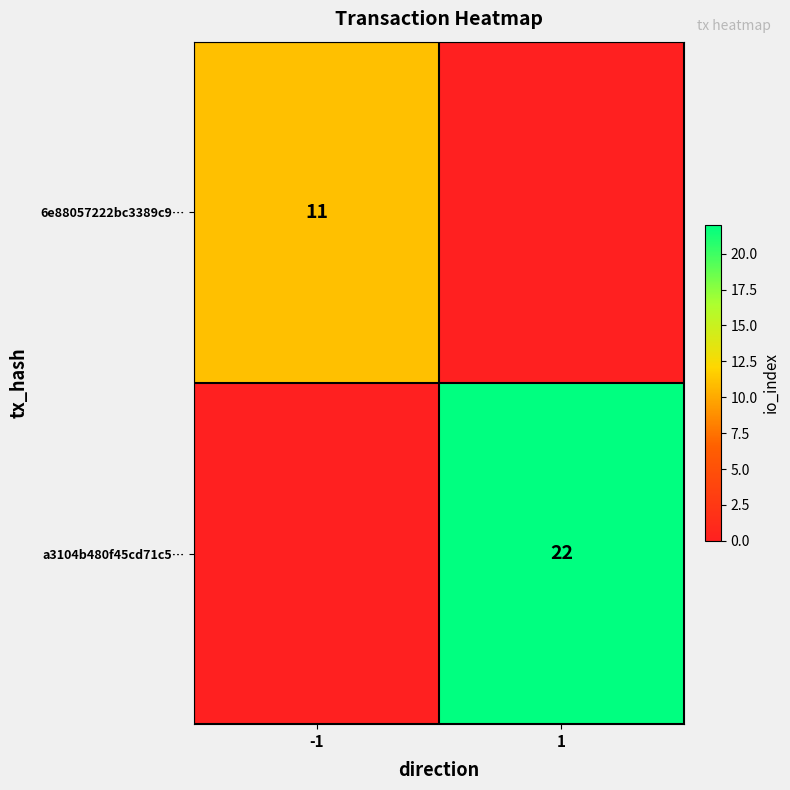

The 6e88057222bc3389c9… series shows 7 at -1. True or false?

False